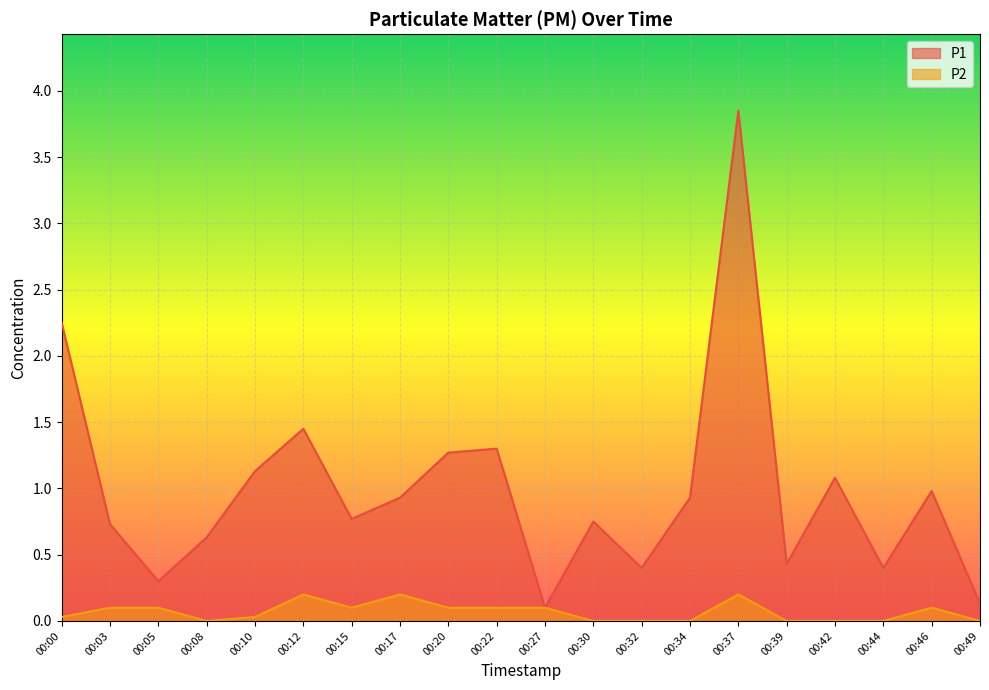

True or false: P2 and P1 cross at least once.

False